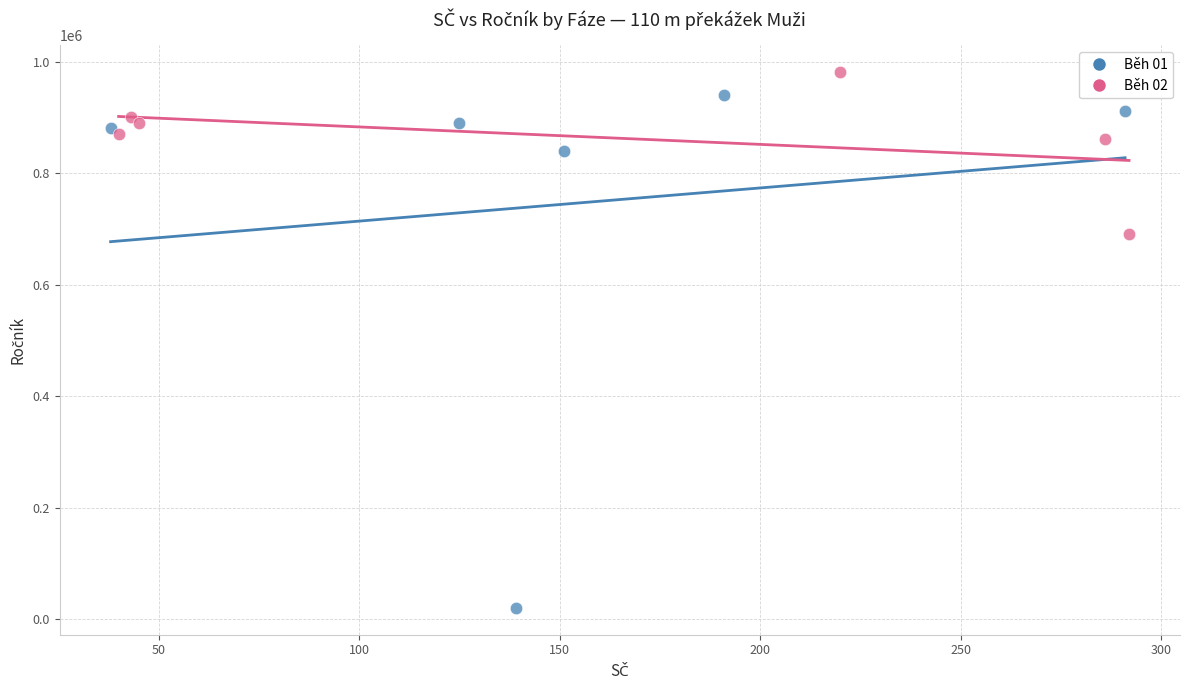

Which series contains the highest Y value?

Běh 02